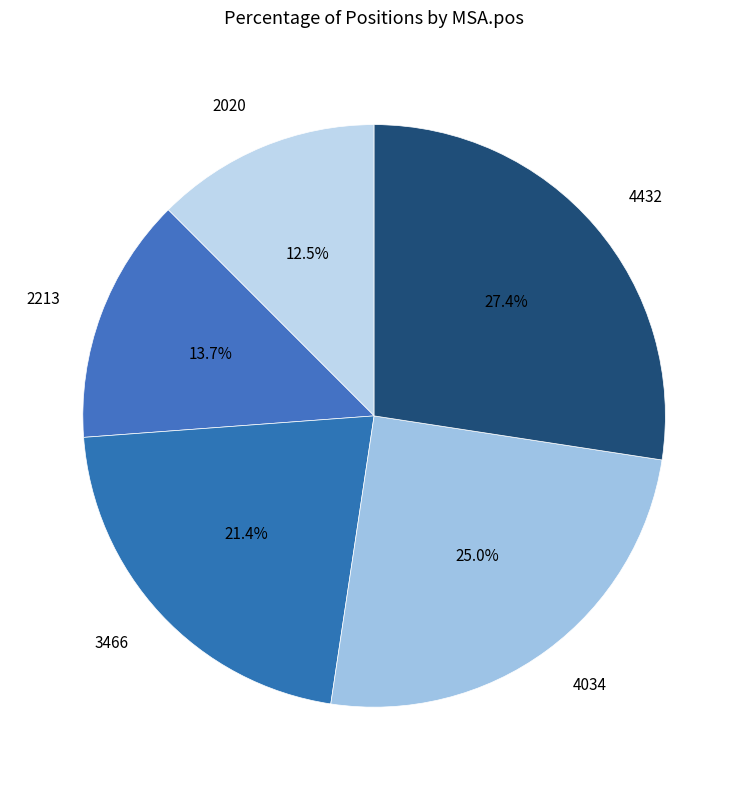

How many segments does this pie chart have?

5